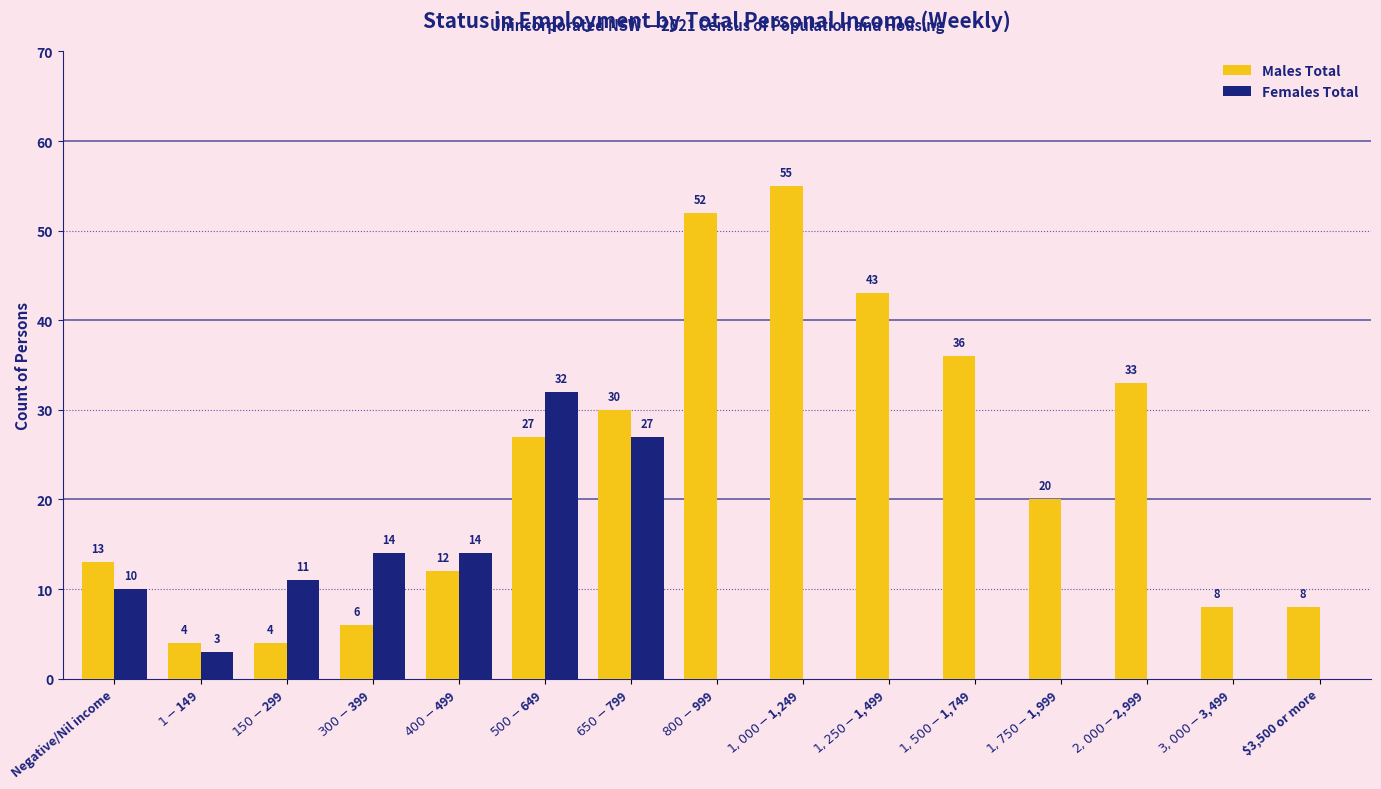

How many data points does each series have?

15